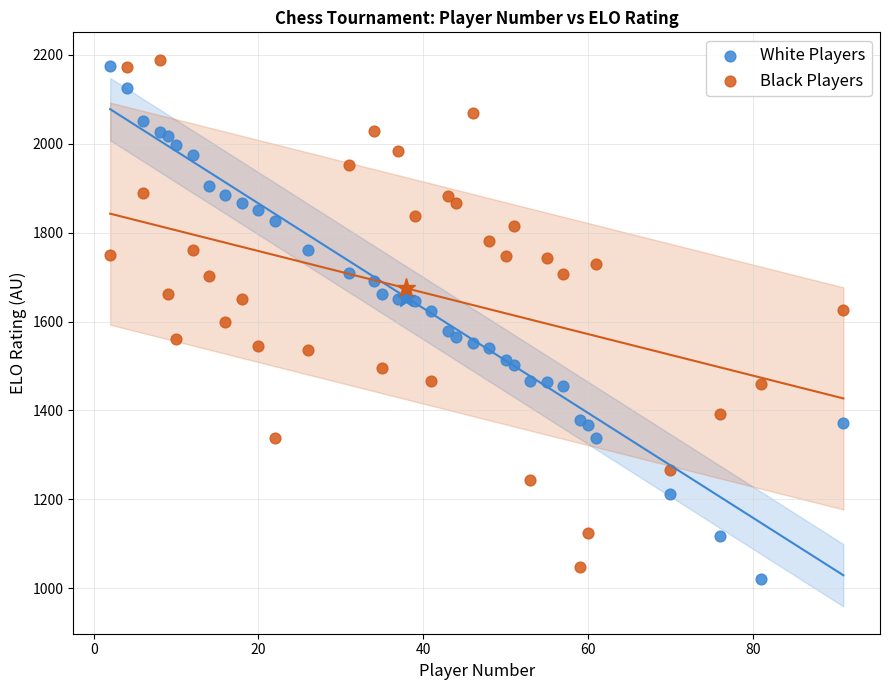

Across all data points, what is the range of Y values (max minus min)?

1169